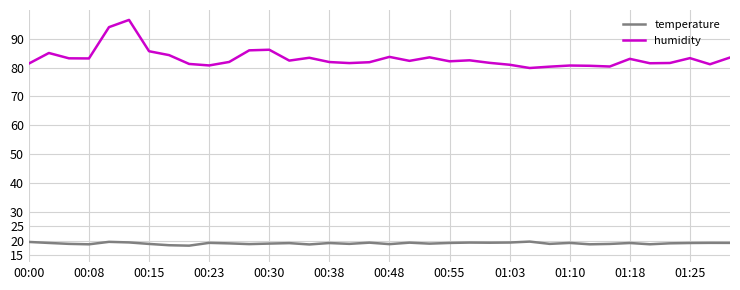

What is the sum of all temperature values?

684.8